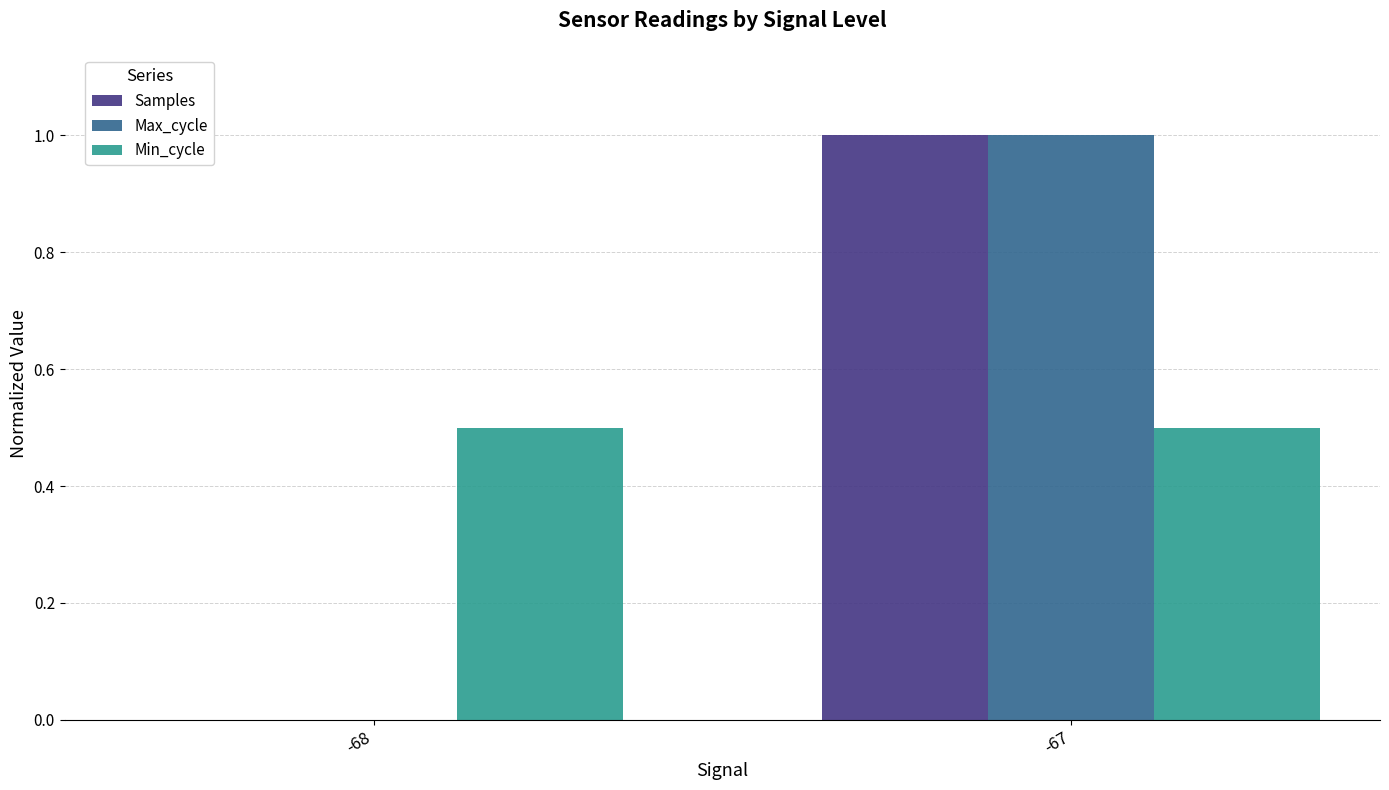

What is the sum of all Samples values?

1.0